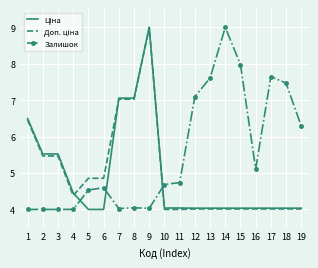

What is the spread (max minus min) of values at 4?

0.5